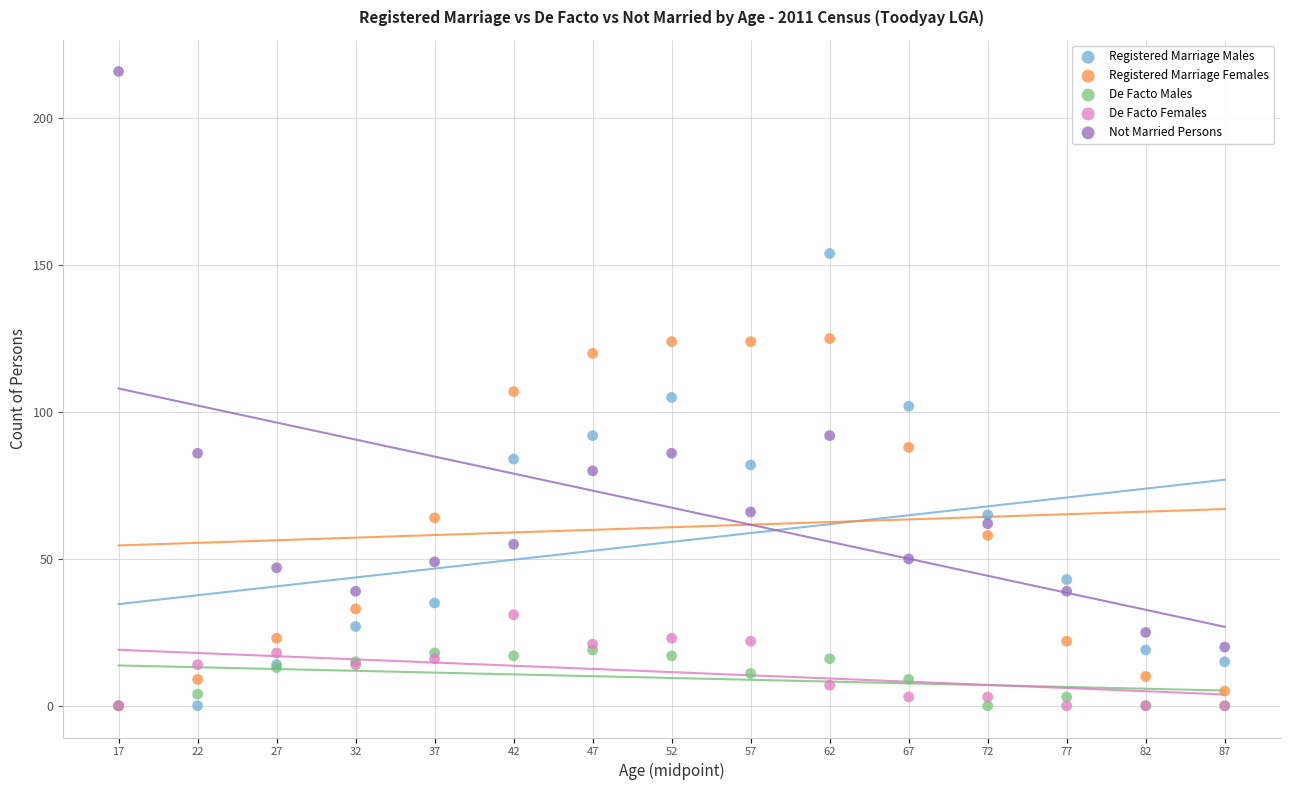

What are all the series names shown in the legend?

Registered Marriage Males, Registered Marriage Females, De Facto Males, De Facto Females, Not Married Persons